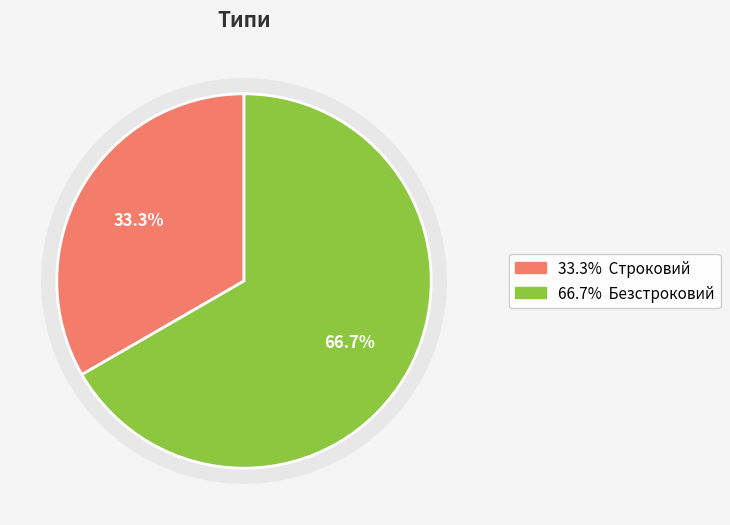

What is the change in value from Строковий to Безстроковий?

+1